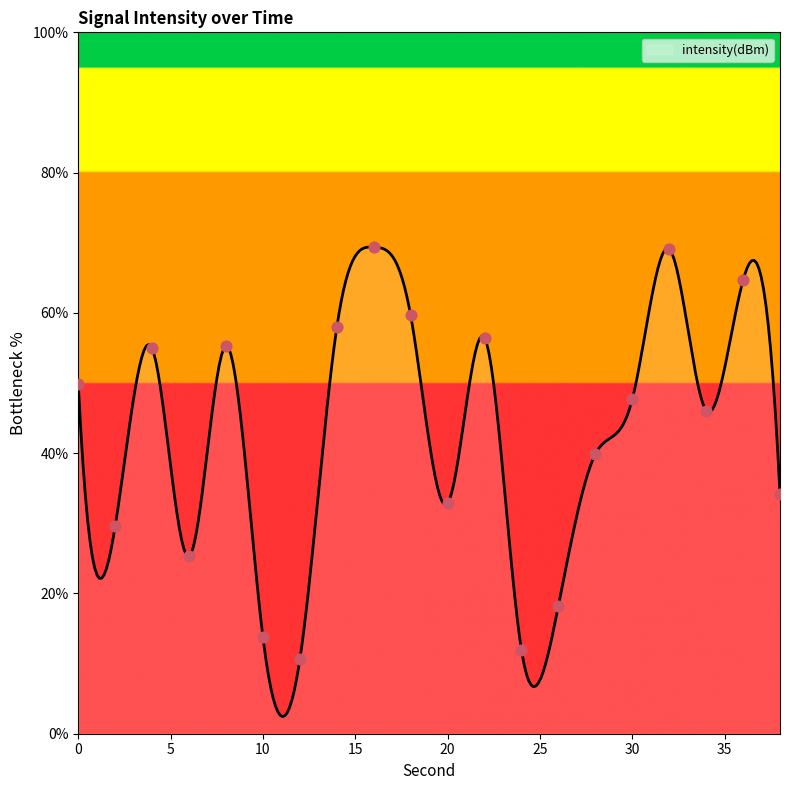

Between 24 and 38, which is larger?

38